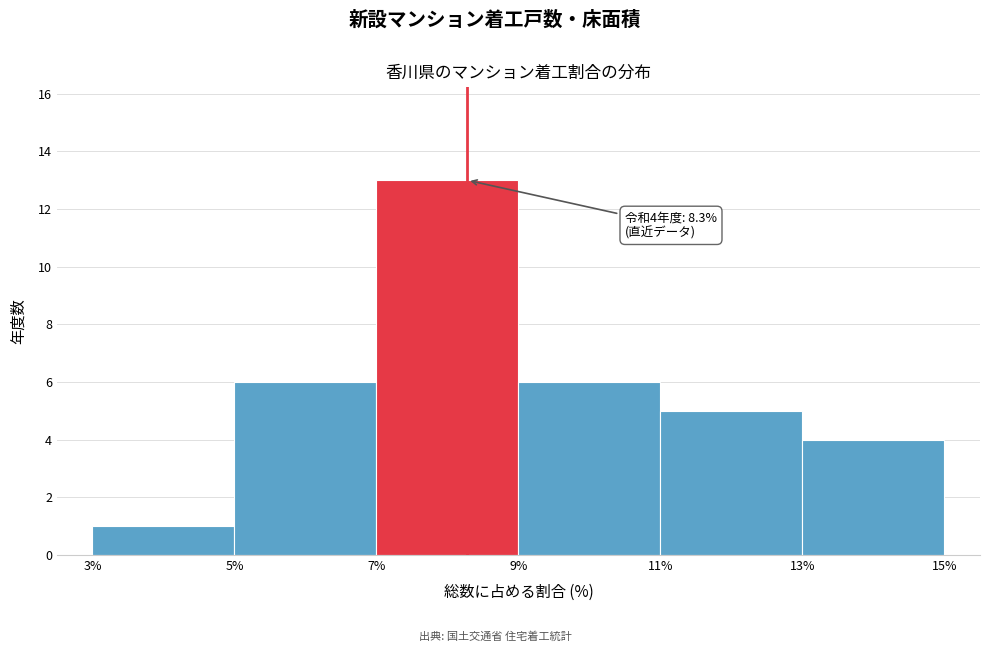

Over which range of the x-axis is the bar tallest?

7% to 9%